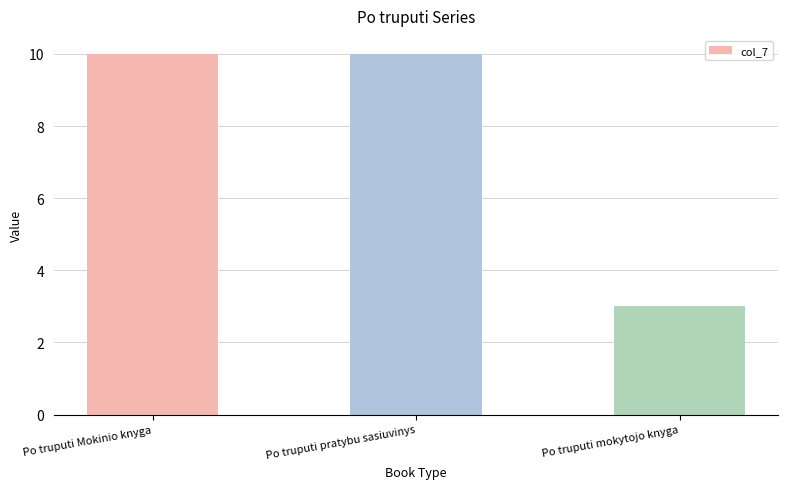

Where is the data nearest to the value 6?

Po truputi mokytojo knyga